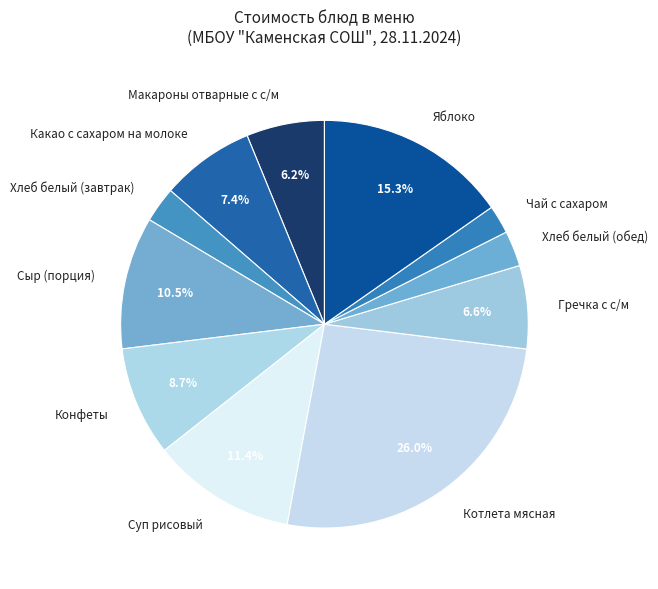

Is it true that Конфеты is 9% of the pie?

True